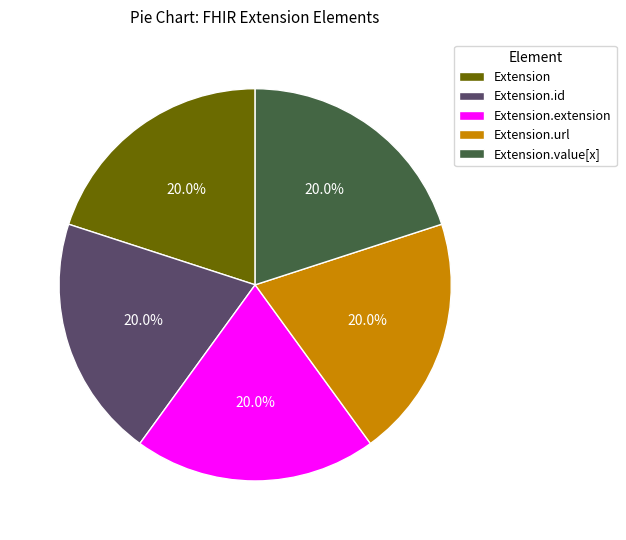

To the nearest percent, what is the combined percentage of Extension.url and Extension?

40%